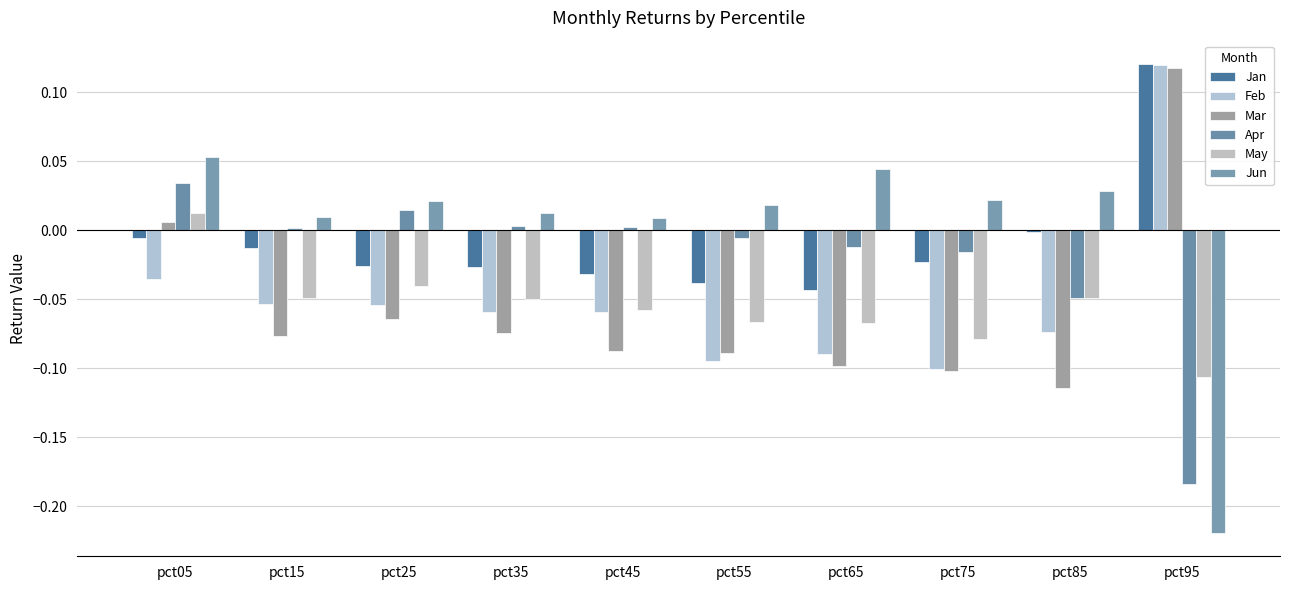

Reading left to right, transcribe all the data shown in this chart.

Jan: pct05=-0.0	pct15=-0.0	pct25=-0.0	pct35=-0.0	pct45=-0.0	pct55=-0.0	pct65=-0.0	pct75=-0.0	pct85=-0.0	pct95=0.1
Feb: pct05=-0.0	pct15=-0.1	pct25=-0.1	pct35=-0.1	pct45=-0.1	pct55=-0.1	pct65=-0.1	pct75=-0.1	pct85=-0.1	pct95=0.1
Mar: pct05=0.0	pct15=-0.1	pct25=-0.1	pct35=-0.1	pct45=-0.1	pct55=-0.1	pct65=-0.1	pct75=-0.1	pct85=-0.1	pct95=0.1
Apr: pct05=0.0	pct15=0.0	pct25=0.0	pct35=0.0	pct45=0.0	pct55=-0.0	pct65=-0.0	pct75=-0.0	pct85=-0.0	pct95=-0.2
May: pct05=0.0	pct15=-0.0	pct25=-0.0	pct35=-0.1	pct45=-0.1	pct55=-0.1	pct65=-0.1	pct75=-0.1	pct85=-0.0	pct95=-0.1
Jun: pct05=0.1	pct15=0.0	pct25=0.0	pct35=0.0	pct45=0.0	pct55=0.0	pct65=0.0	pct75=0.0	pct85=0.0	pct95=-0.2